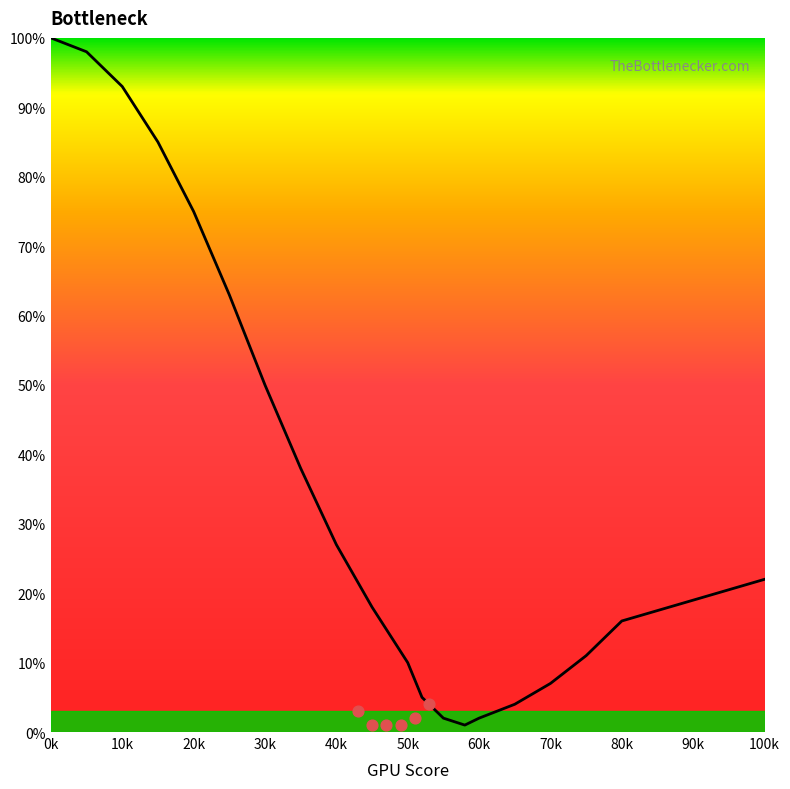

Between 40 and 75, which is larger?

40